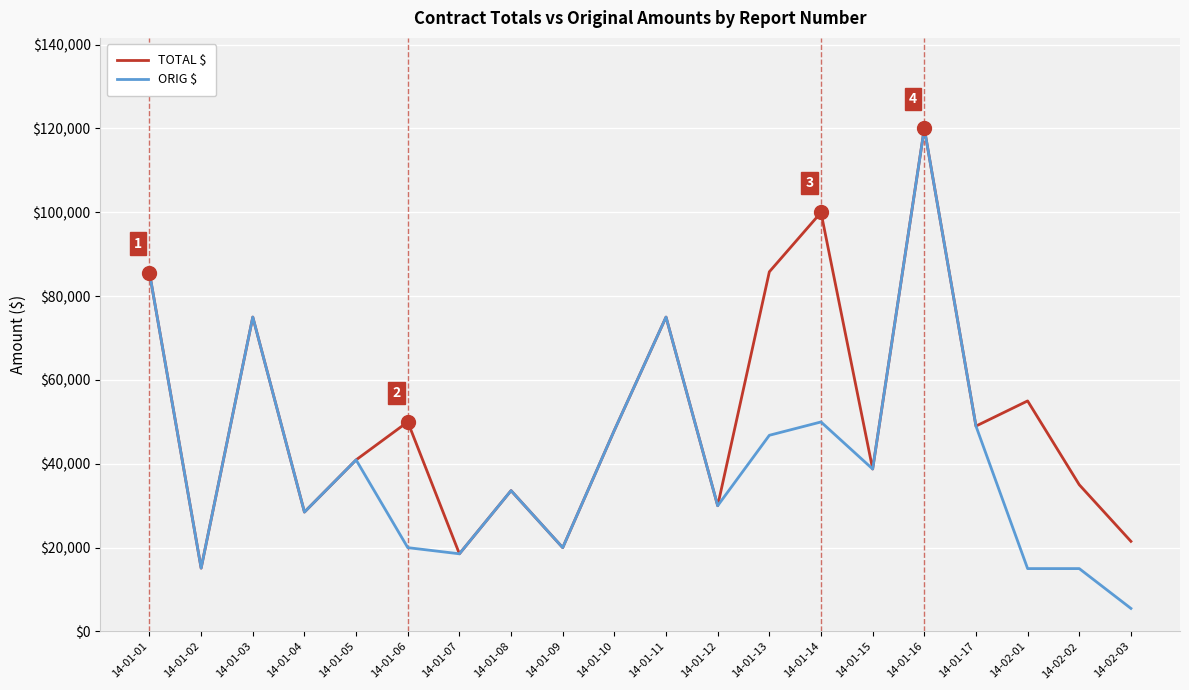

Which series has the widest spread of values?

ORIG $